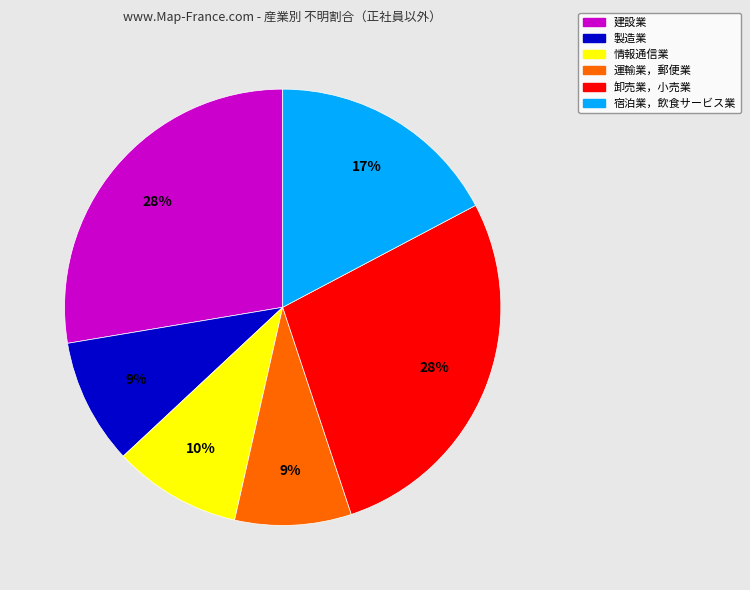

To the nearest percent, what is the difference between the 運輸業，郵便業 and 情報通信業 slice percentages?

1%